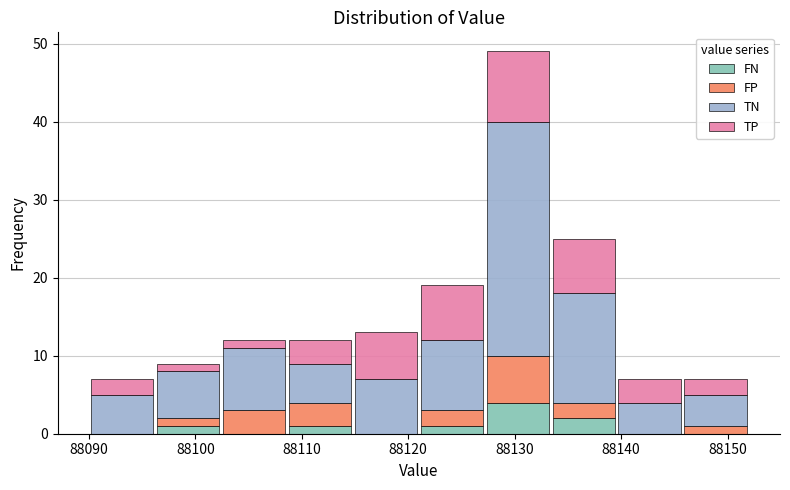

Reading left to right, transcribe this chart: for each stacked bar, give the range it covers on the x-axis and its total height. Neither the bar edges nor the heights are printed on the chart, so give them approximately, as read against the axes.

88090.0 to 88096.2: 7
88096.2 to 88102.4: 9
88102.4 to 88108.6: 12
88108.6 to 88114.8: 12
88114.8 to 88121.0: 13
88121.0 to 88127.2: 19
88127.2 to 88133.4: 49
88133.4 to 88139.6: 25
88139.6 to 88145.8: 7
88145.8 to 88152.0: 7